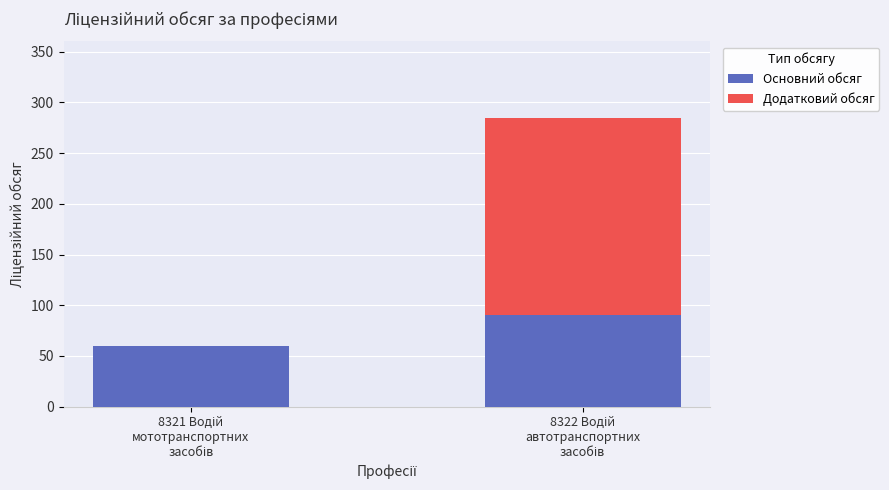

What is the highest value of the Основний обсяг series?

90